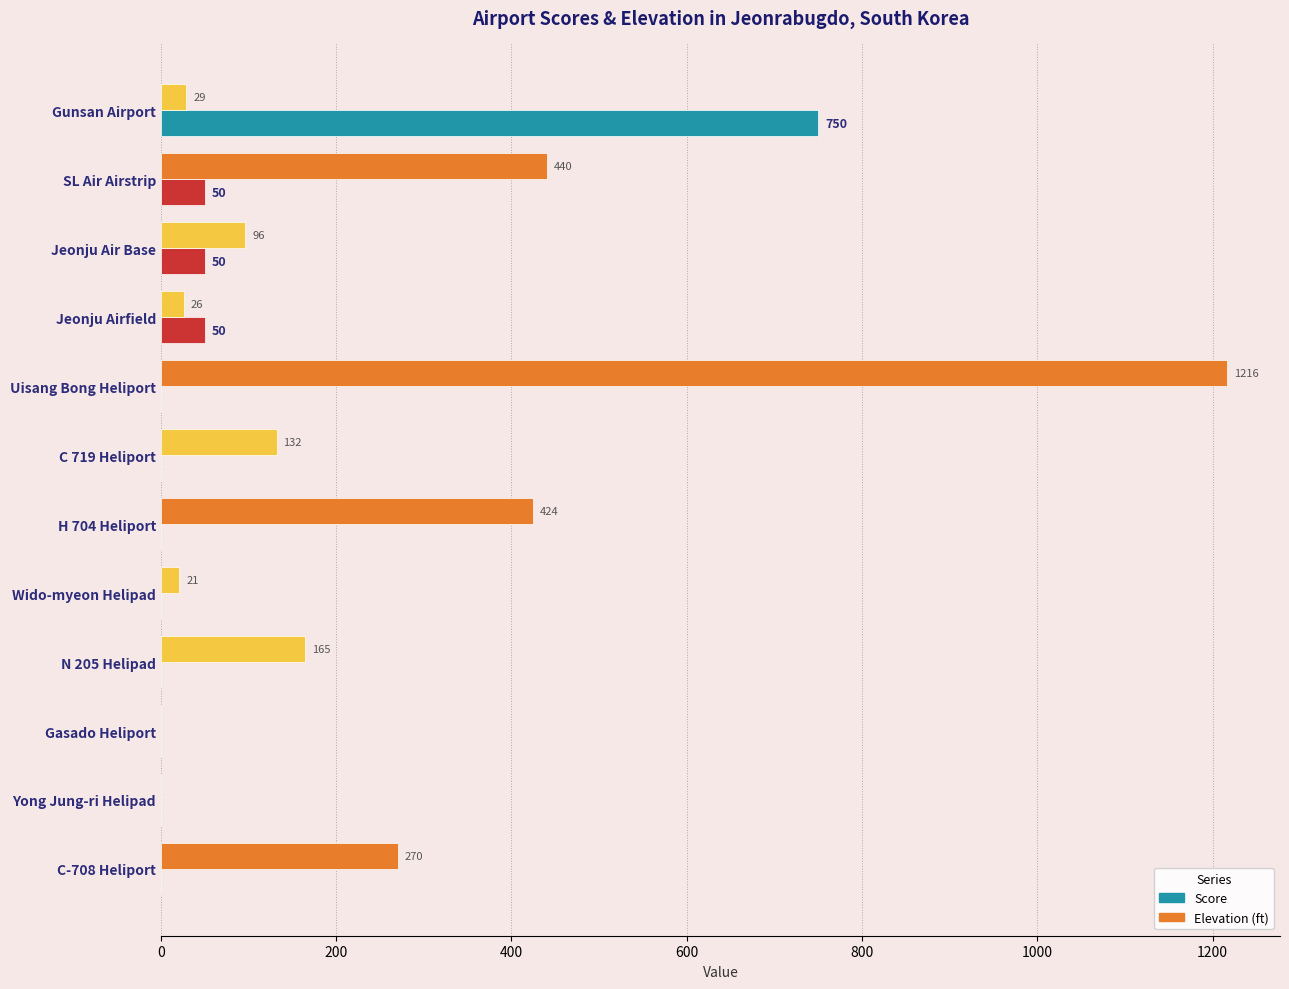

How many data points does each series have?

12